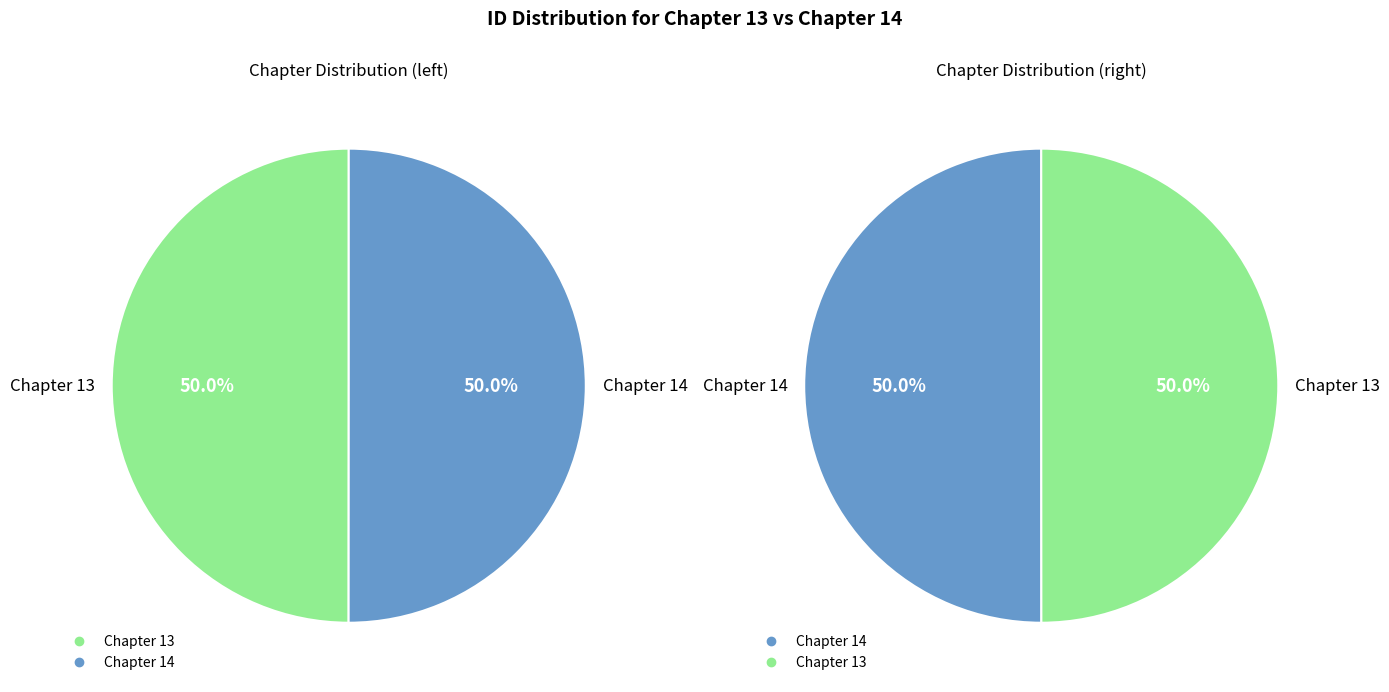

Which slice is the largest?

Chapter 14